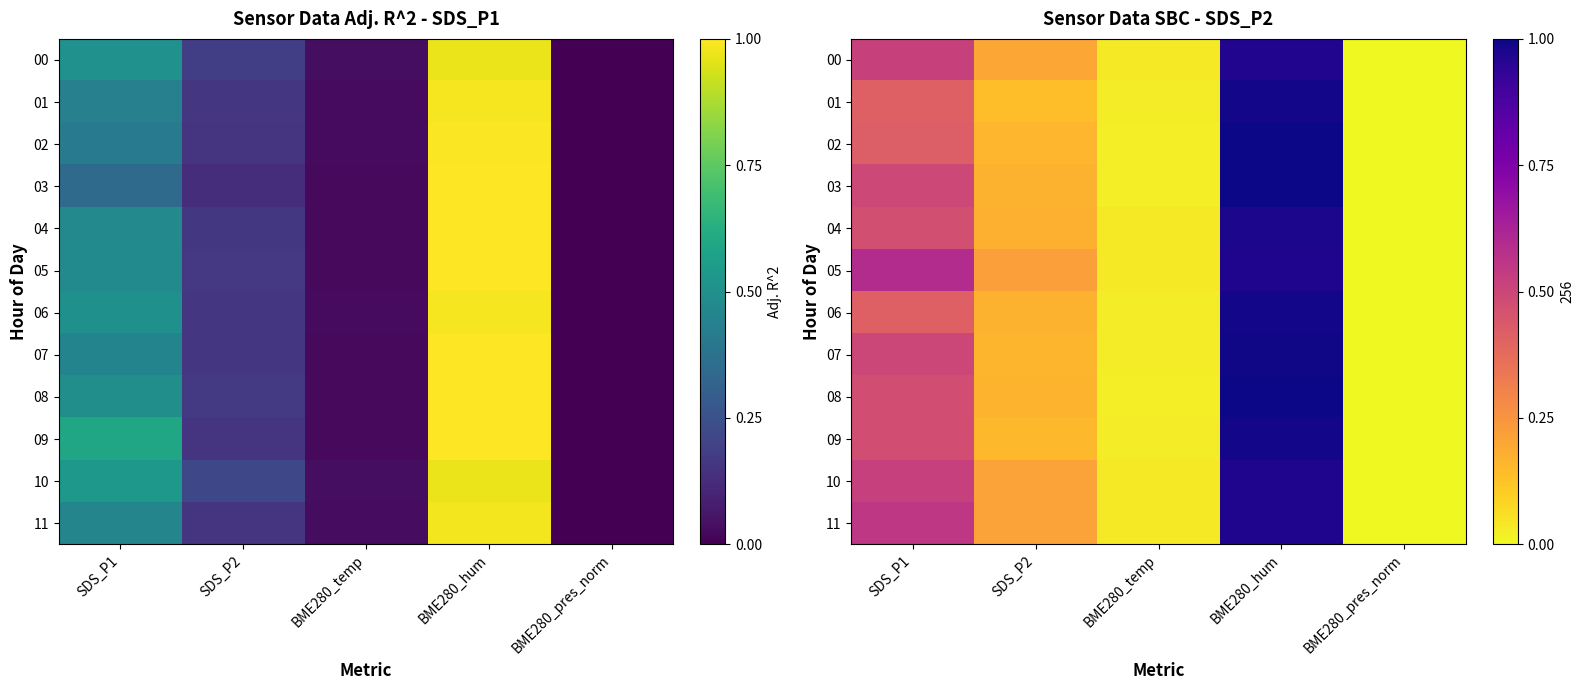

Where is 05 nearest to the value 0?

BME280_pres_norm